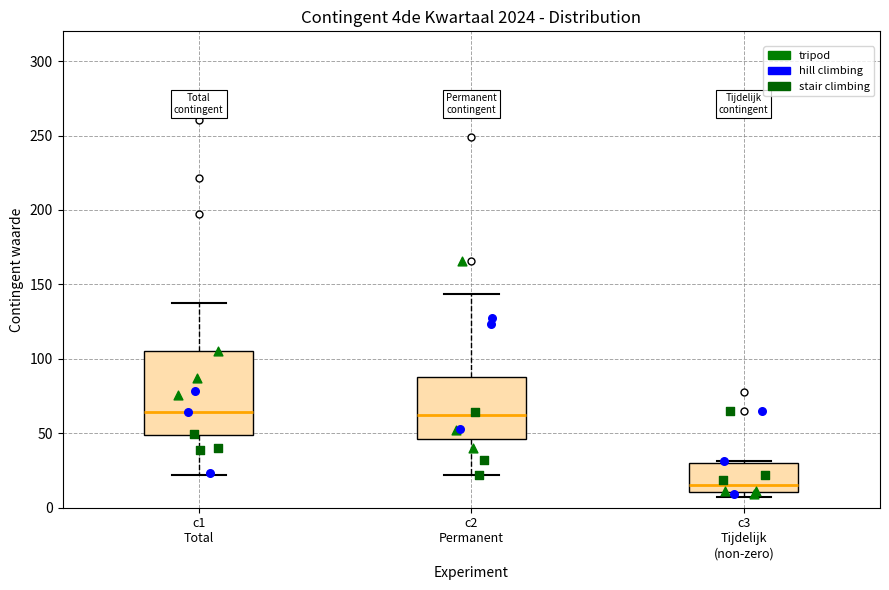

Reading left to right, read every box against the y-axis: the position of its median line, the range the box covers, and the ends of its whiskers. The values are not printed on the chart, so give them approximately, as read against the axis.

c1 Total: median 65, box 50 to 105, whiskers 20 to 135
c2 Permanent: median 65, box 45 to 90, whiskers 20 to 145
c3 Tijdelijk (non-zero): median 15, box 10 to 30, whiskers 10 (just below the box's lower edge) to 30 (just above the box's upper edge)